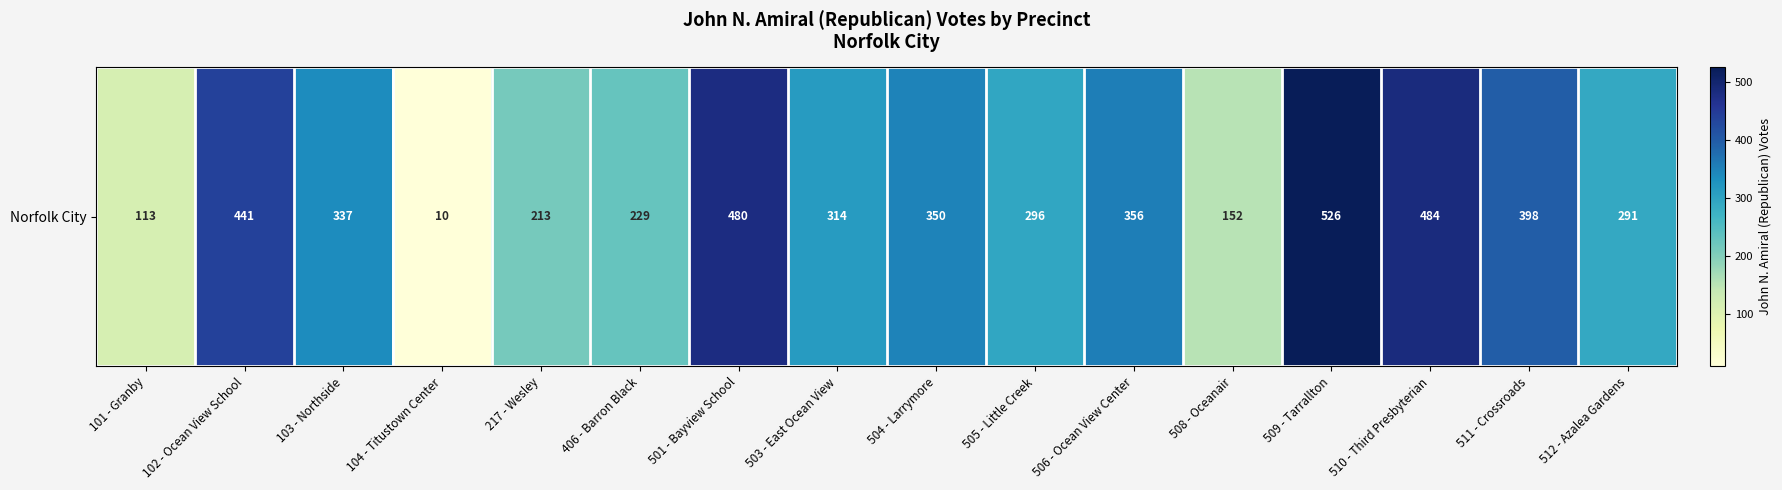

What is the difference between the maximum and minimum values?

516